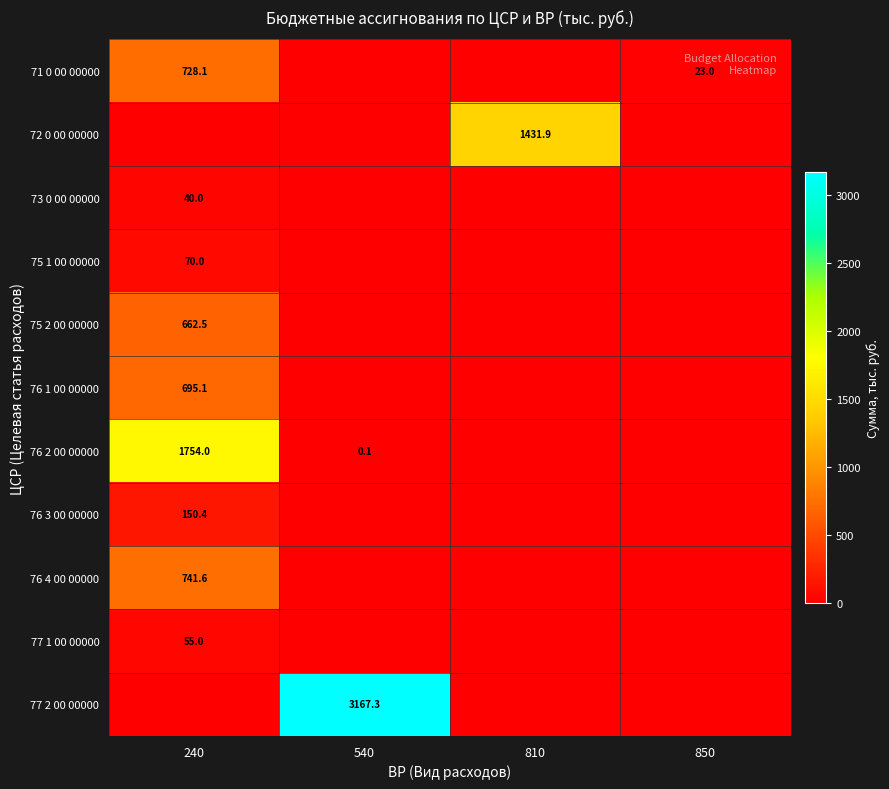

The 76 1 00 00000 series shows 695.1 at 240. True or false?

True